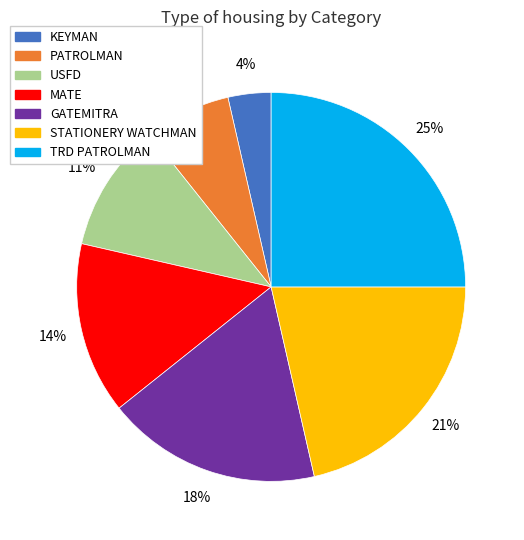

Does PATROLMAN represent more than half of the total?

No